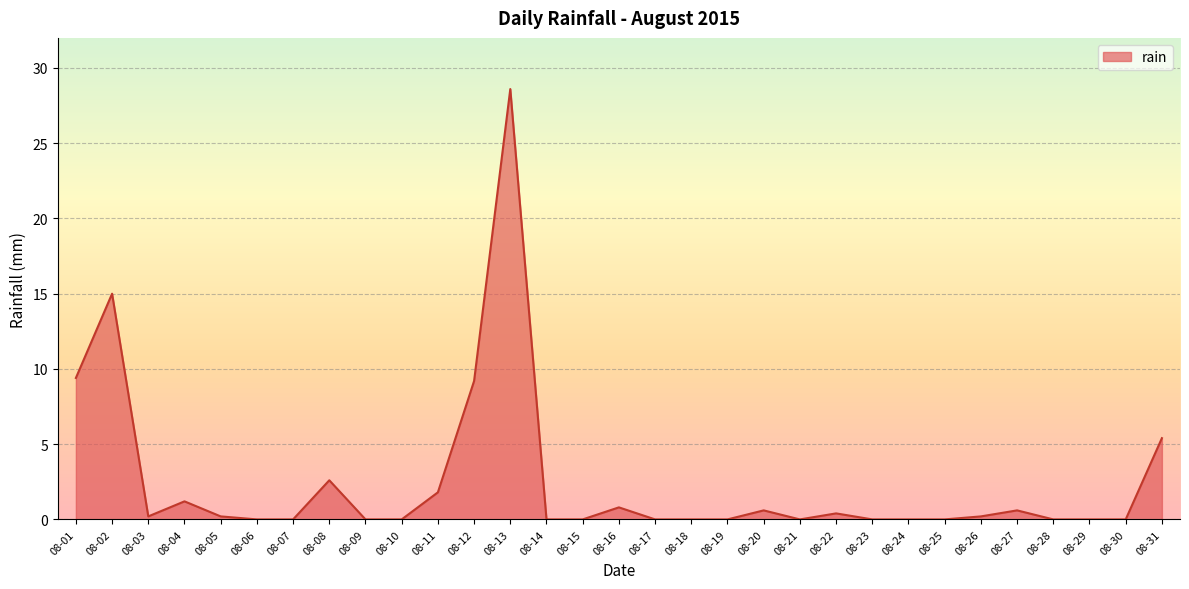

How many lines are shown in the chart?

1